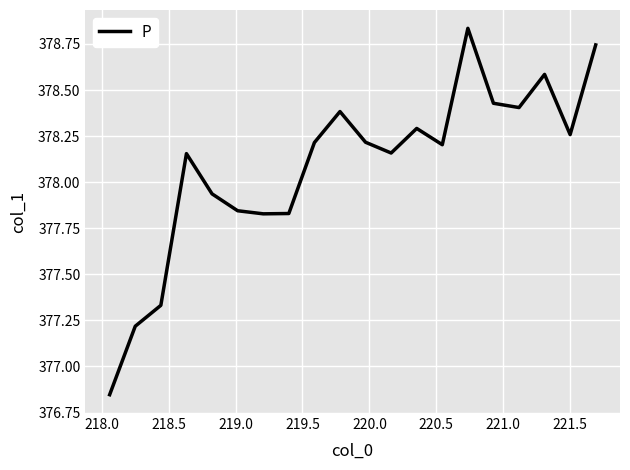

What is the average value?

378.1